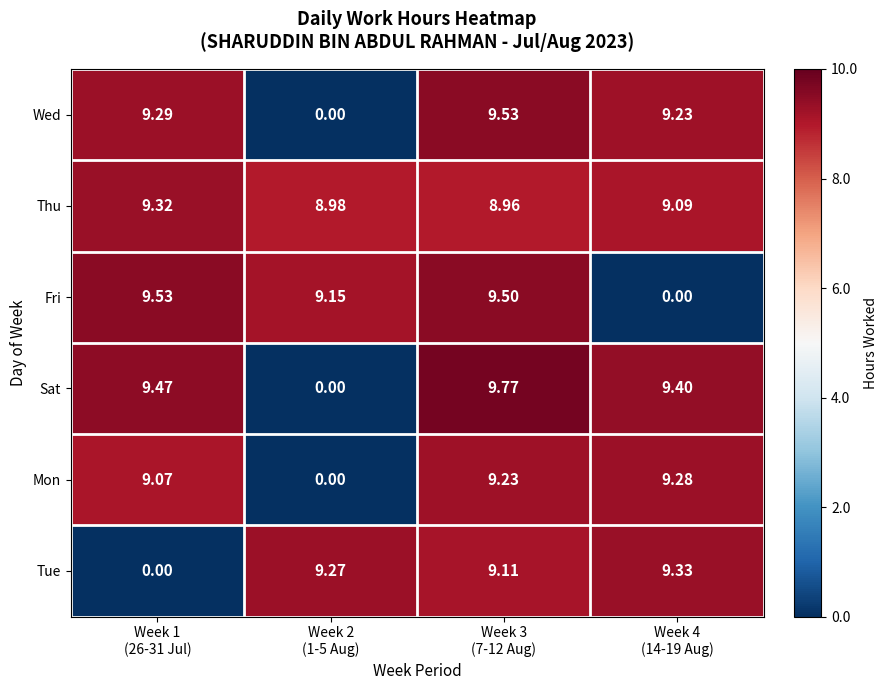

Which series has the widest spread of values?

Sat